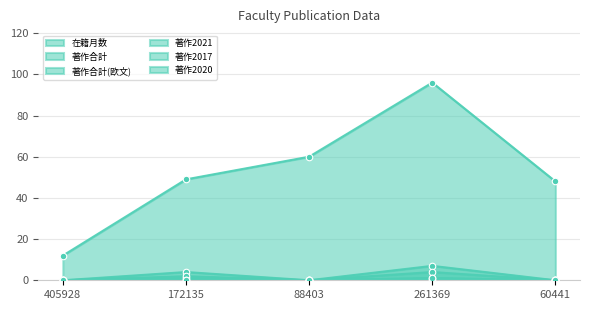

At how many categories does at least one series exceed 26?

4